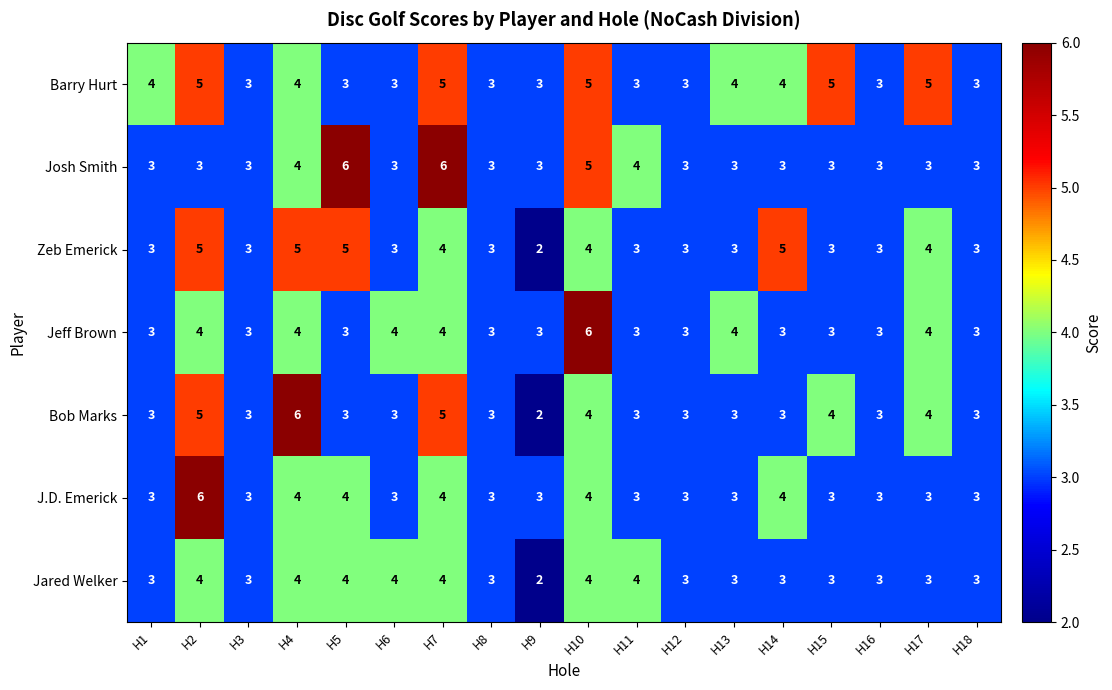

What is the total value across all series at H4?

31